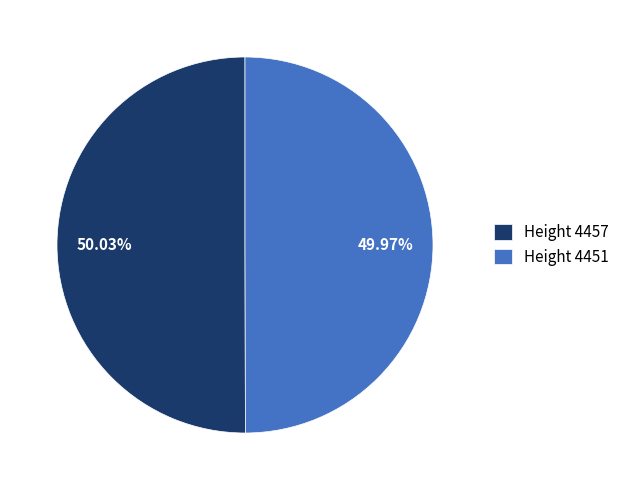

What is the ratio of the value at Height 4457 to the value at Height 4451?

1.0